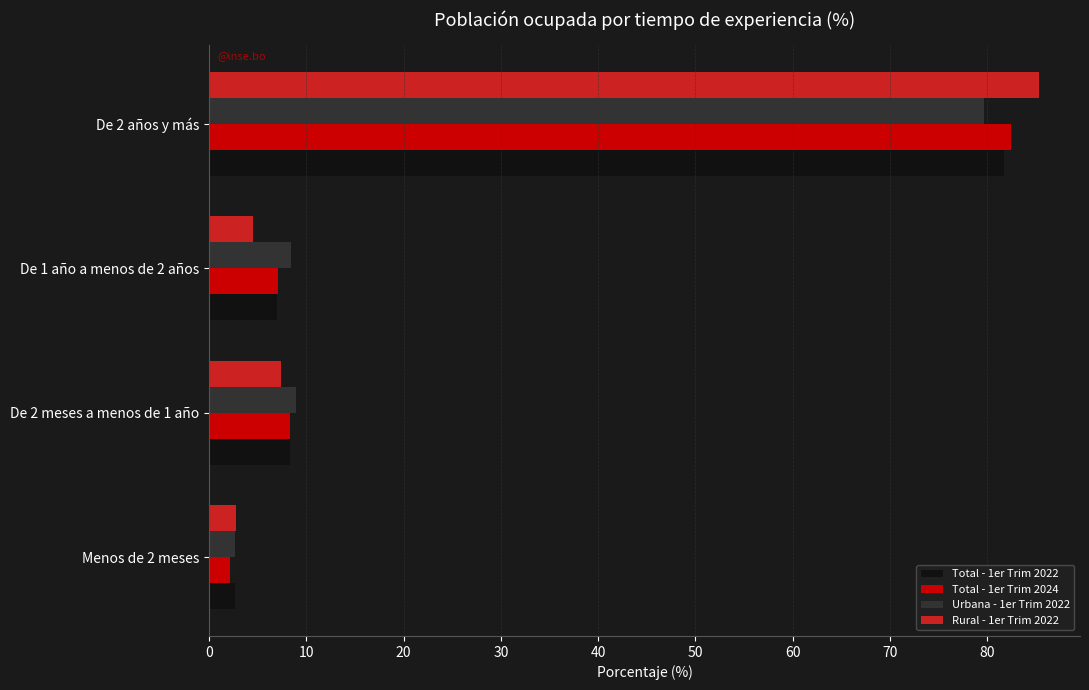

What is the difference between the second highest and minimum values in the Rural - 1er Trim 2022 series?

4.7